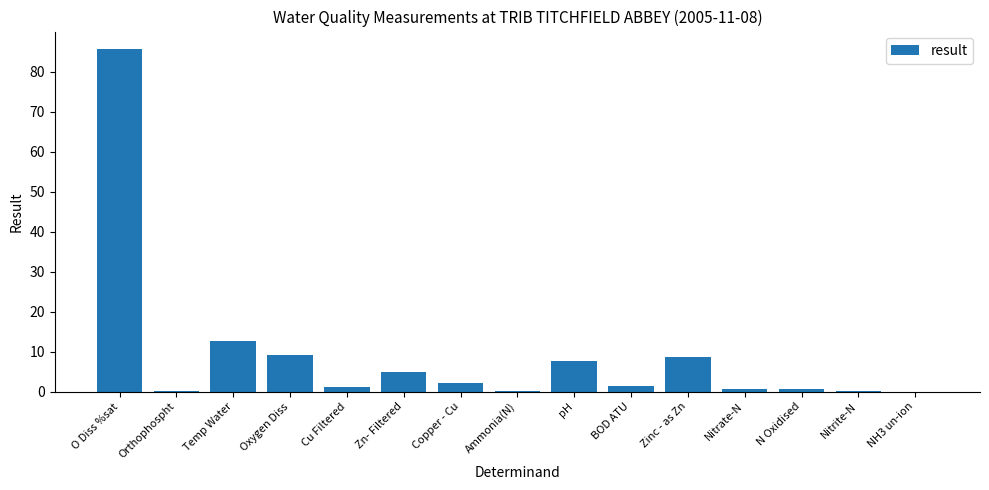

How many series are shown in this chart?

1